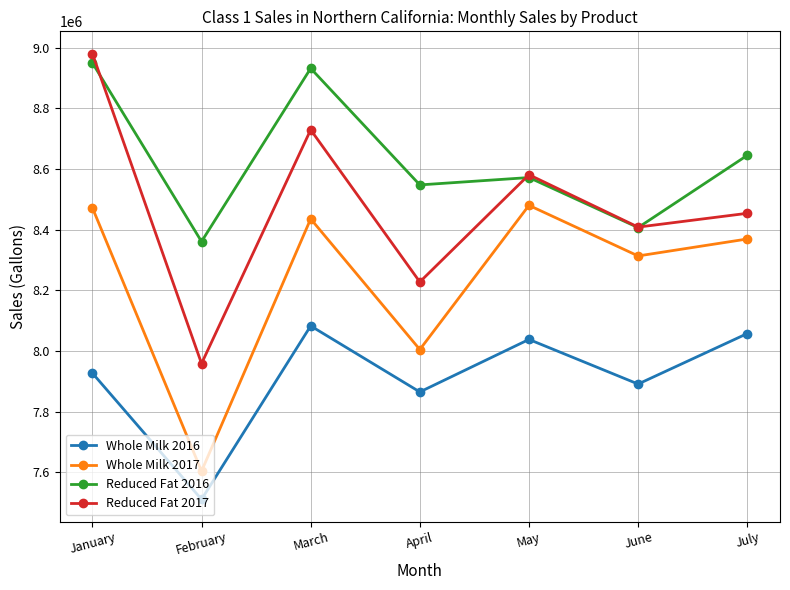

What value does the Reduced Fat 2017 series have at January?

8979899